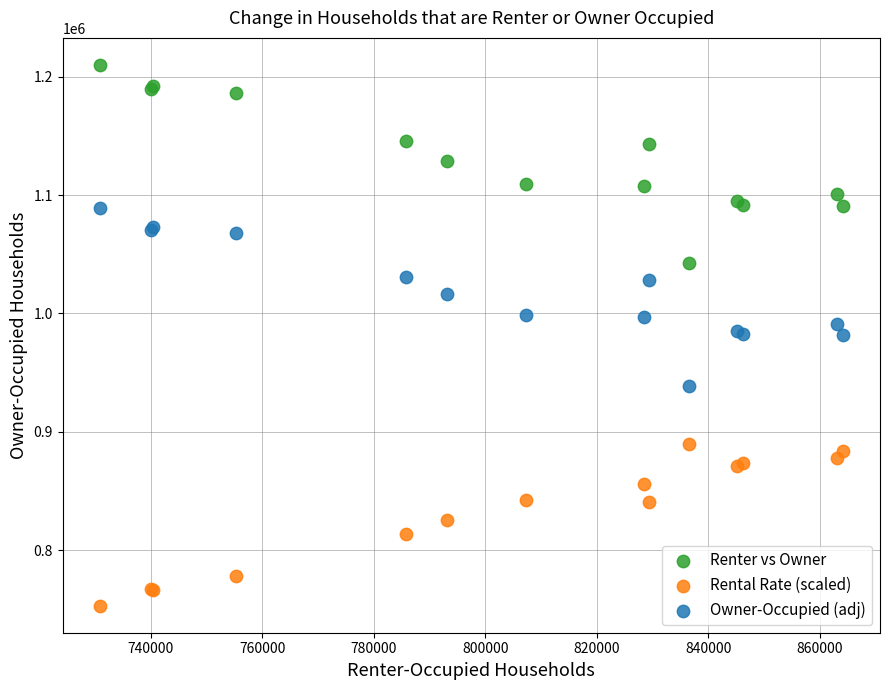

Which series contains the lowest Y value?

Rental Rate (scaled)